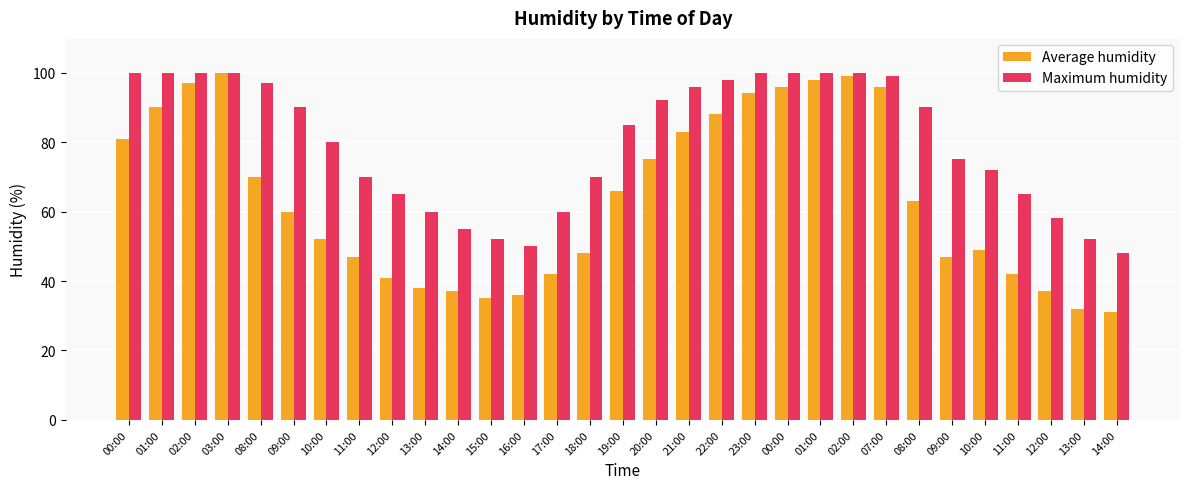

Count the number of categories in the chart.

31